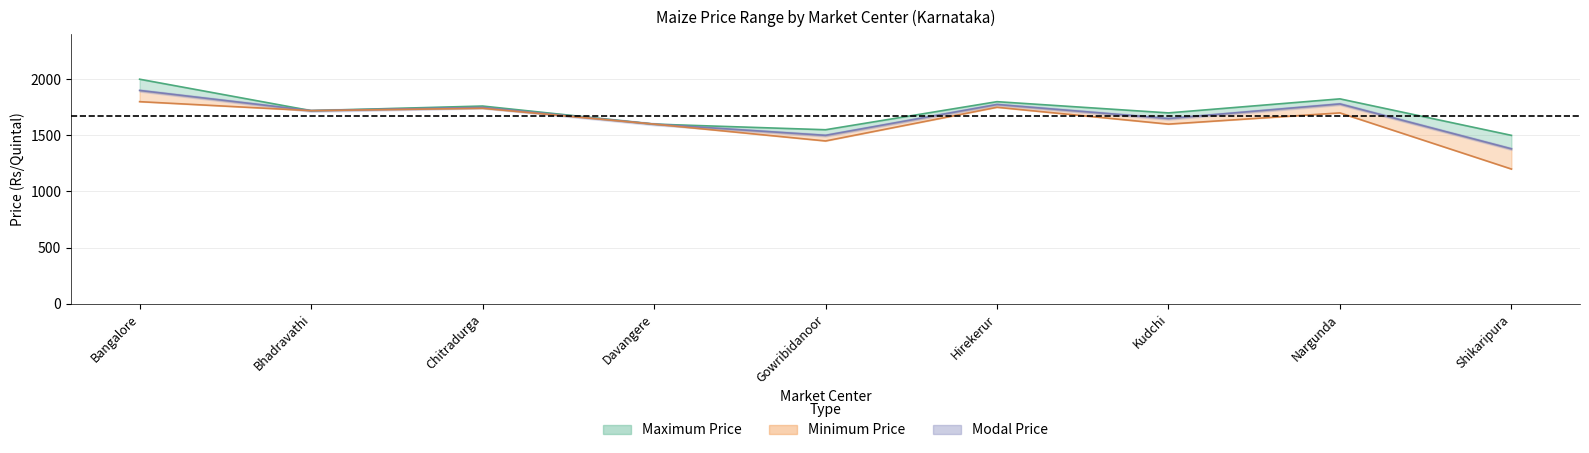

What is the approximate value of Minimum Price at Kudchi?

1600